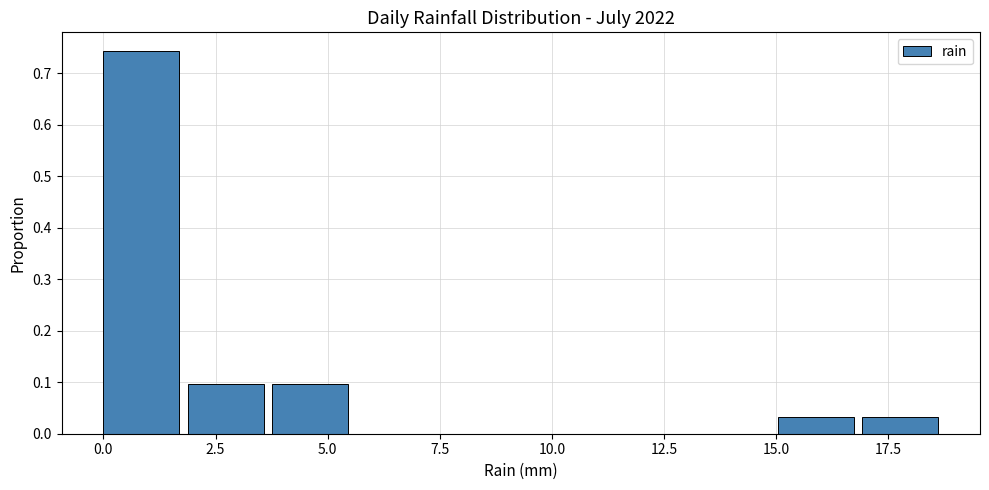

Around what value on the x-axis is the tallest bar? Give the approximate position of its centre, as read against the axis.

1.0